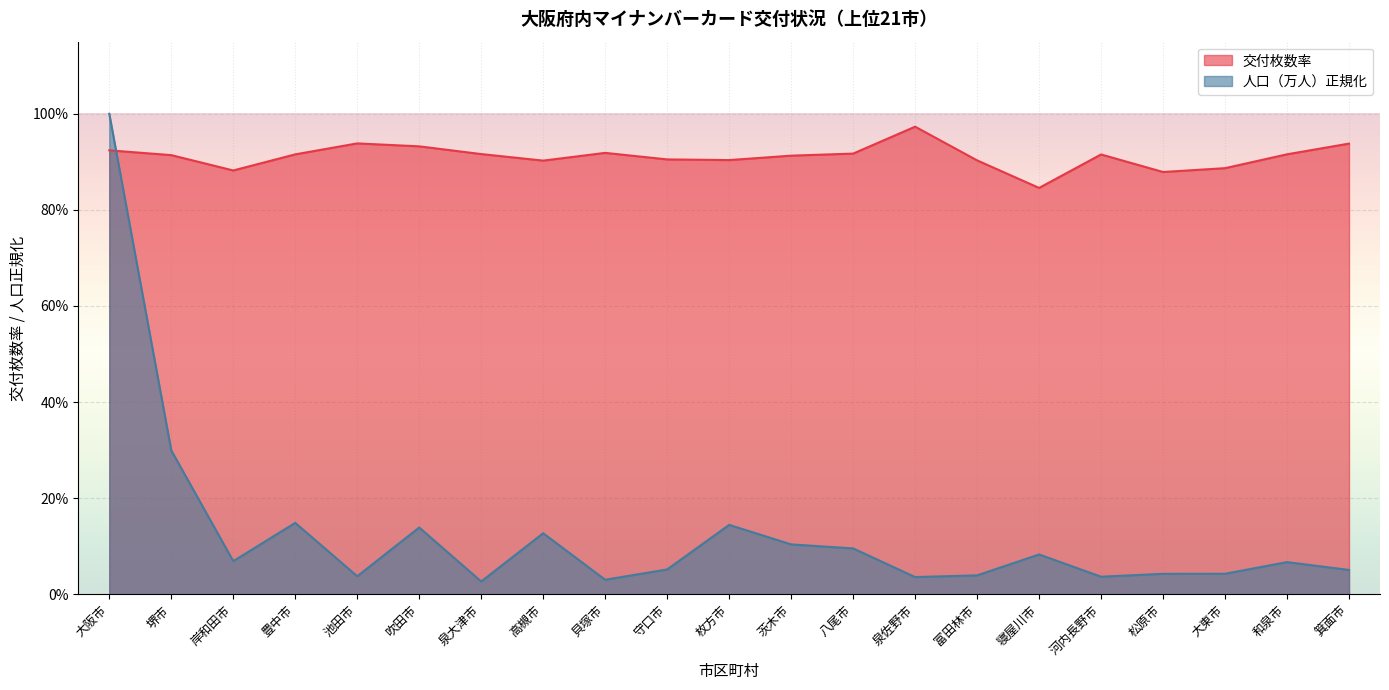

Reading right to left, what are all the values shown in this chart?

交付枚数率: 0.9	0.9	0.9	0.9	0.9	0.8	0.9	1.0	0.9	0.9	0.9	0.9	0.9	0.9	0.9	0.9	0.9	0.9	0.9	0.9	0.9
人口（万人）: 0.1	0.1	0.0	0.0	0.0	0.1	0.0	0.0	0.1	0.1	0.1	0.1	0.0	0.1	0.0	0.1	0.0	0.1	0.1	0.3	1.0